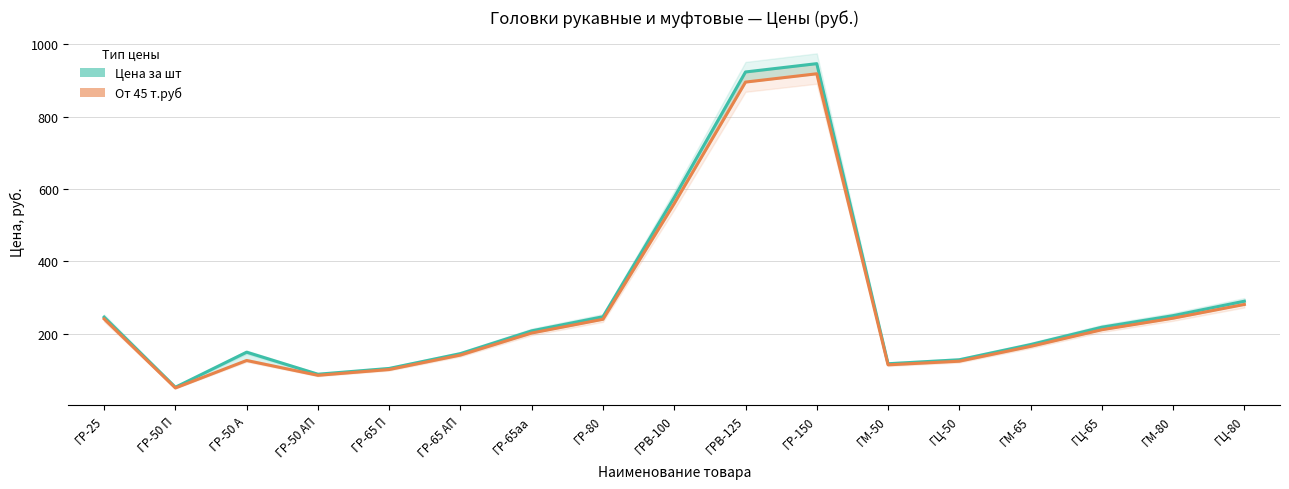

Is the value of От 45 т.руб at ГР-65 П greater than the value of Цена за шт at ГРВ-100?

No